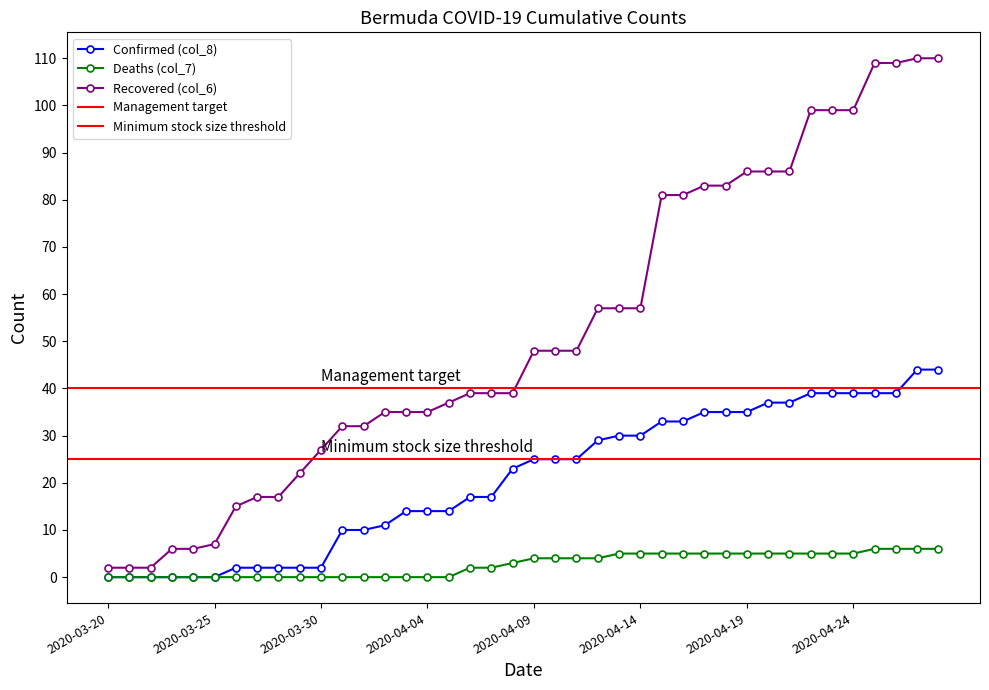

What is the value of the Deaths (col_7) point at the 31st from the left?

5